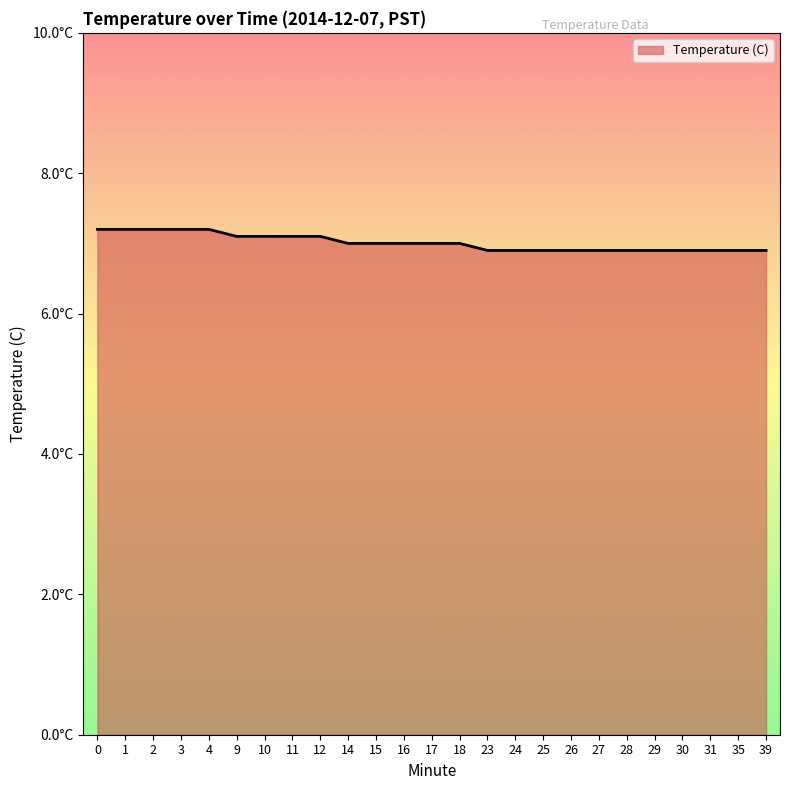

Is it true that the value at 25 is 6.9?

True